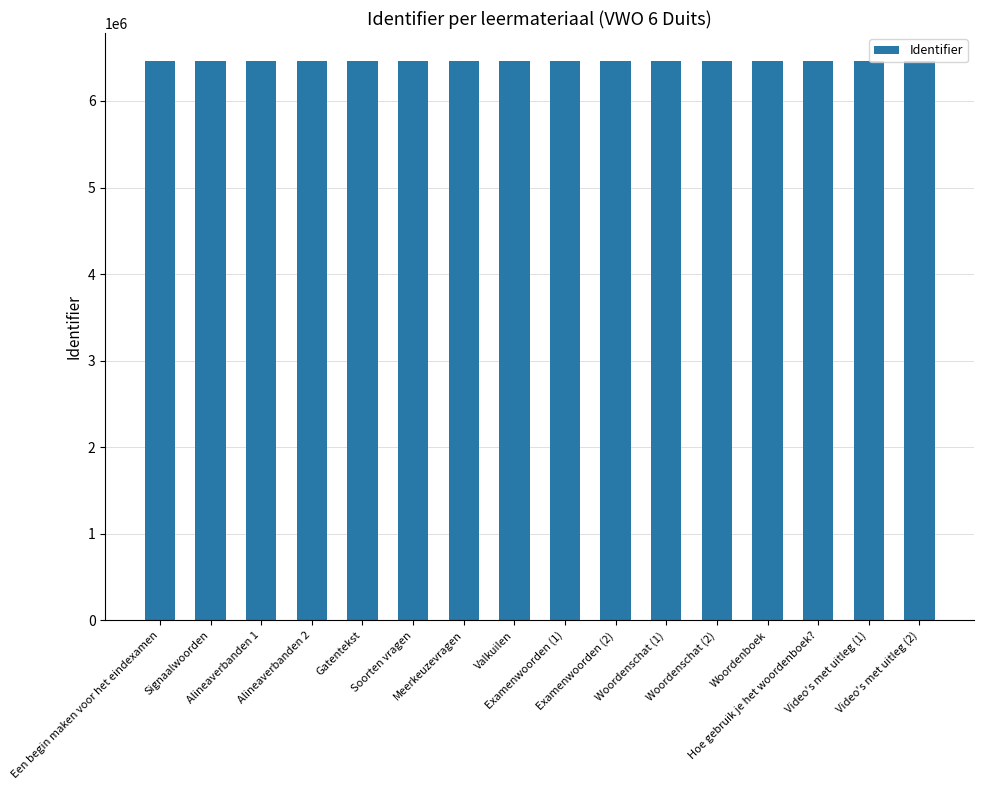

Approximately how many times larger is the value at Hoe gebruik je het woordenboek? compared to Alineaverbanden 1?

1.0